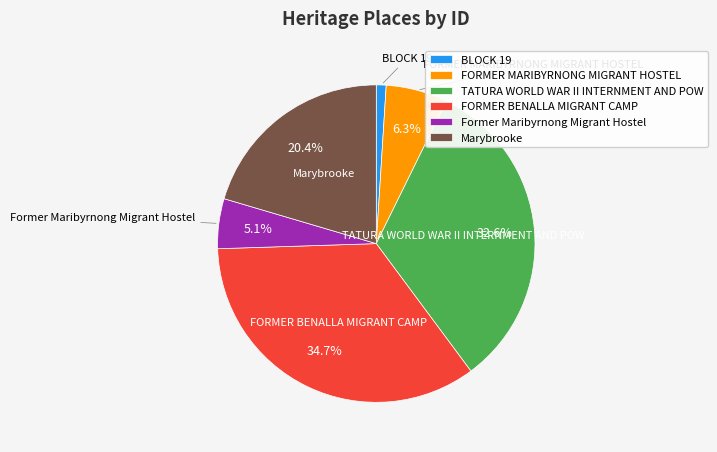

Is the sum of FORMER BENALLA MIGRANT CAMP and TATURA WORLD WAR II INTERNMENT AND POW greater than half?

Yes